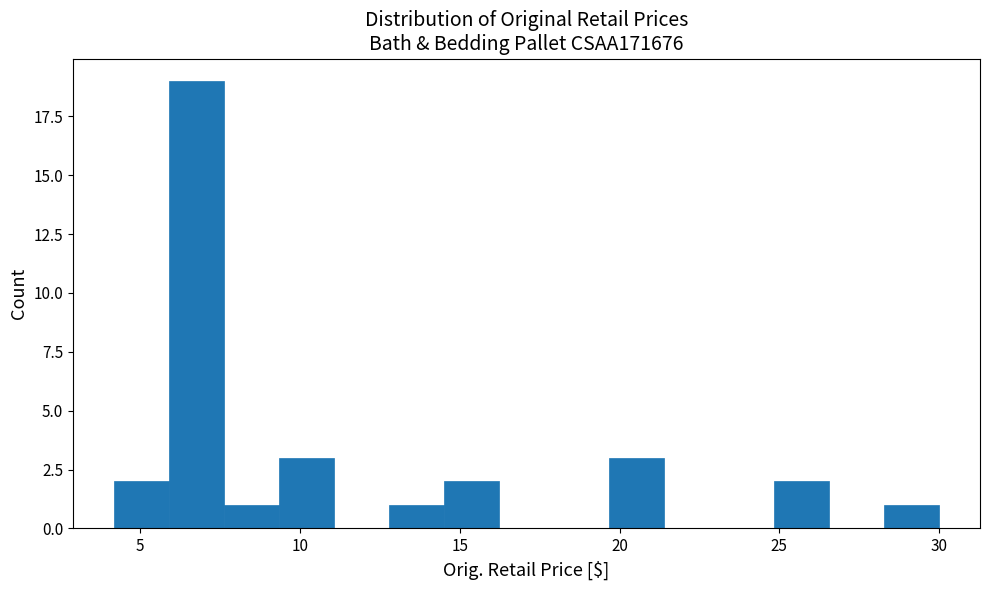

Read against the x-axis, roughly where is the centre of the tallest bar?

7.0